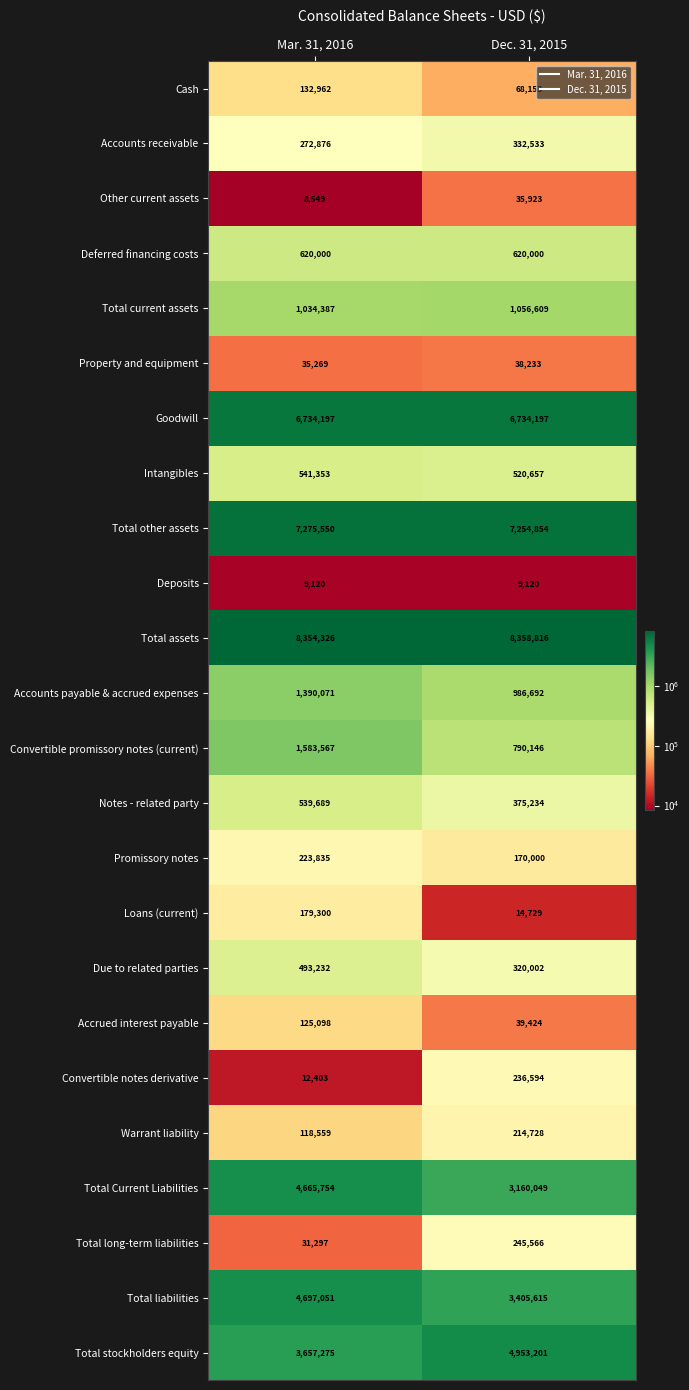

Is the value of Total assets at Dec. 31, 2015 greater than the value of Deposits at Mar. 31, 2016?

Yes